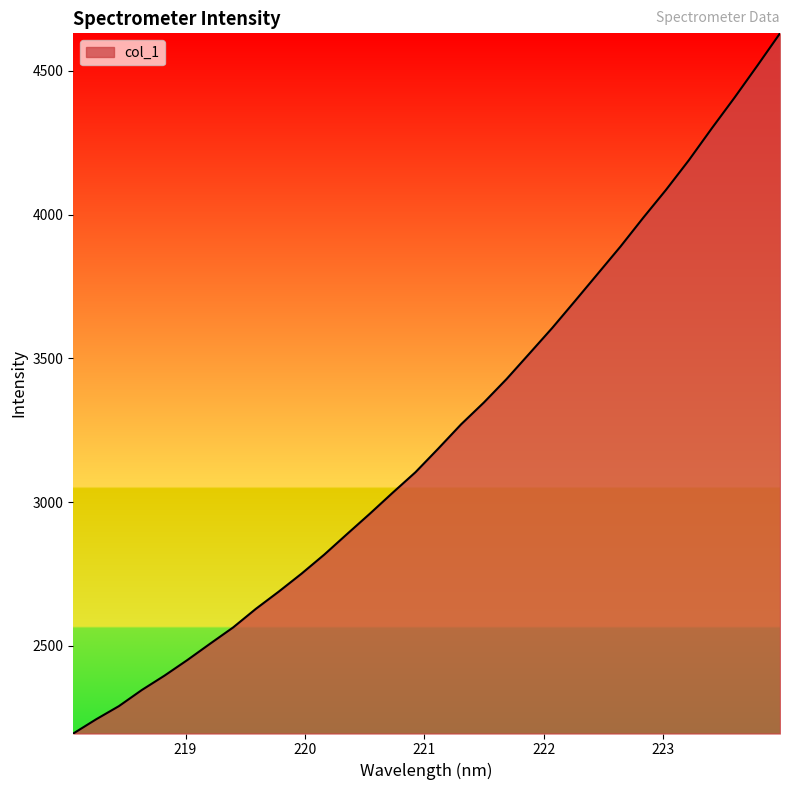

What is the minimum value shown in the chart?

2195.4